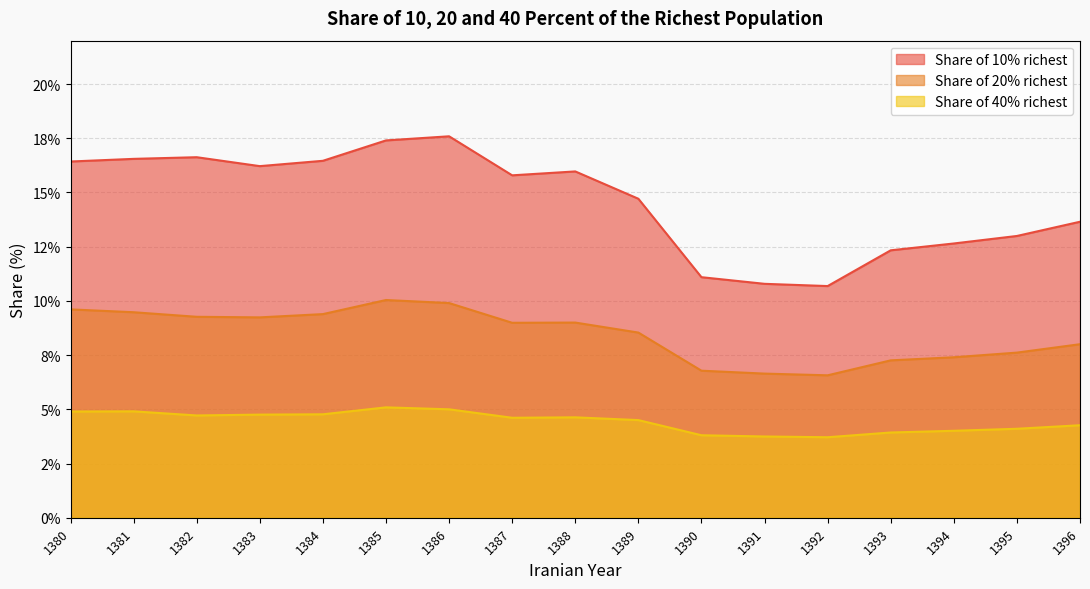

Does the chart display data point markers on the line(s)?

No